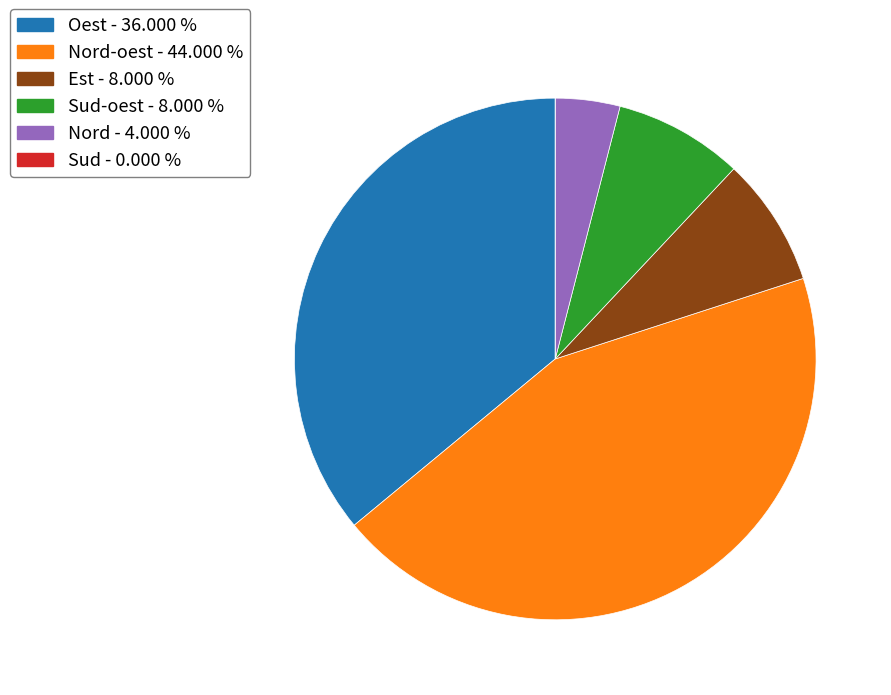

Is there a majority slice in this chart?

No